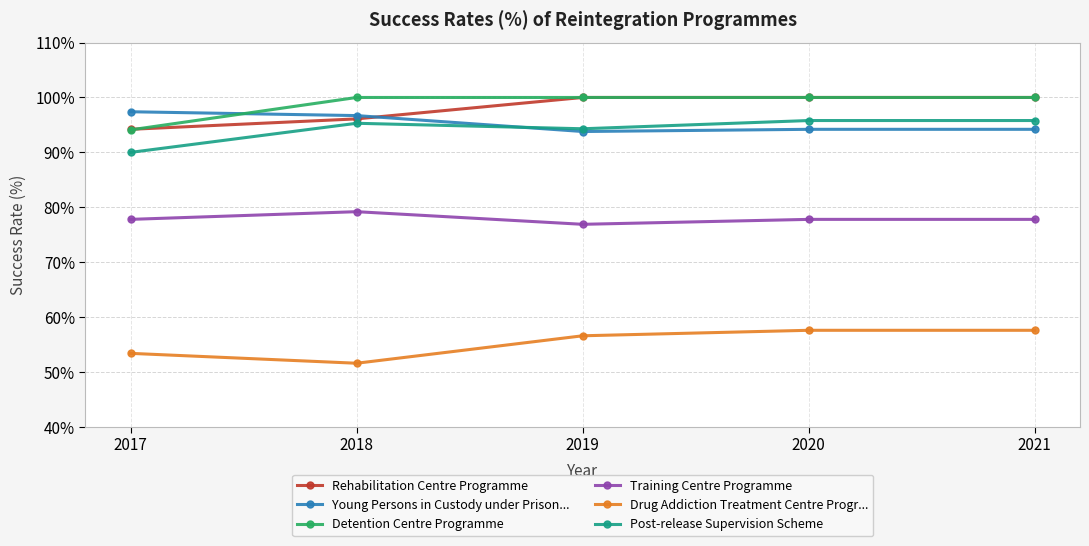

How many data points in Rehabilitation Centre Programme are less than 100?

2